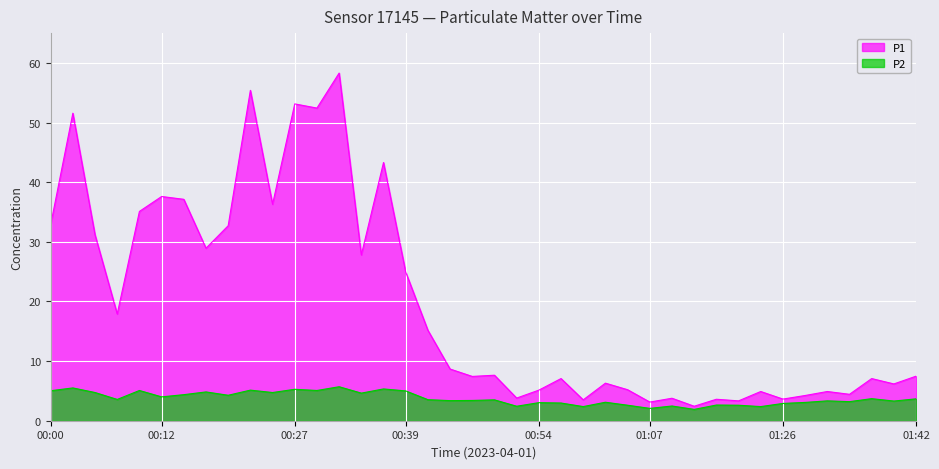

How many categories are shown in the chart?

40